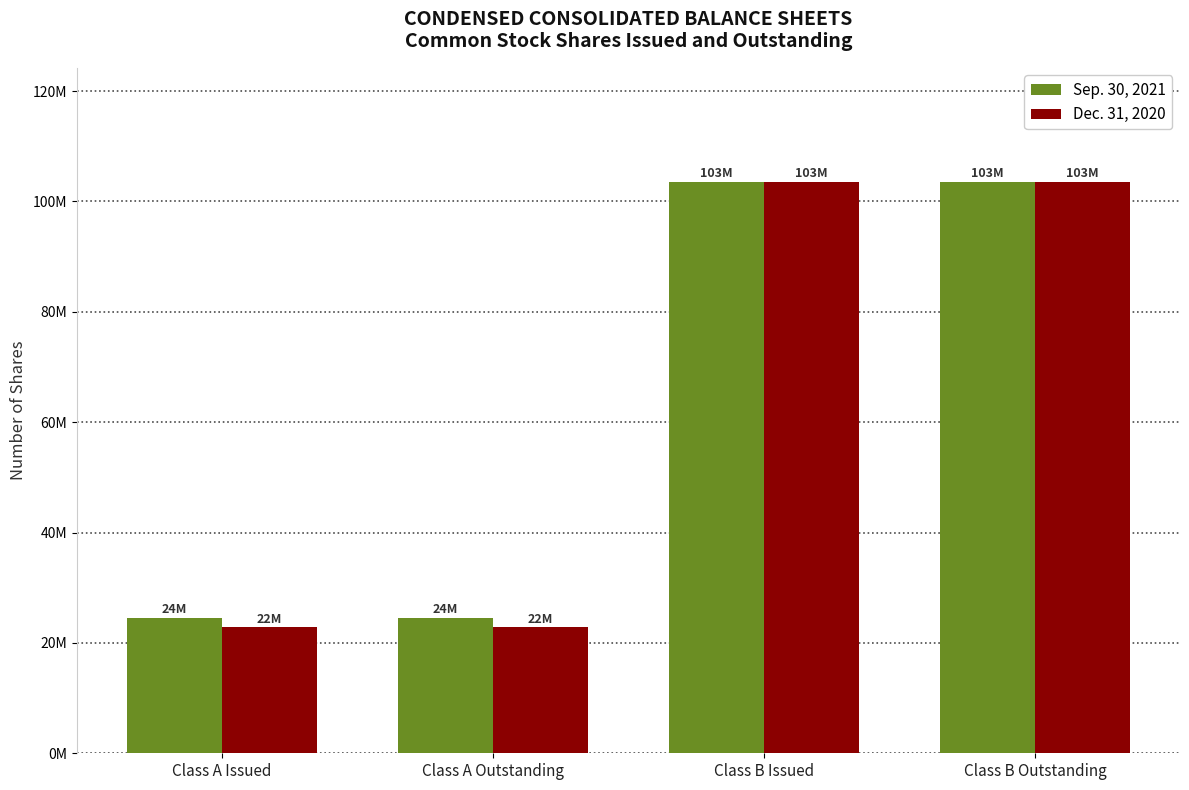

Does the chart contain any negative values?

No